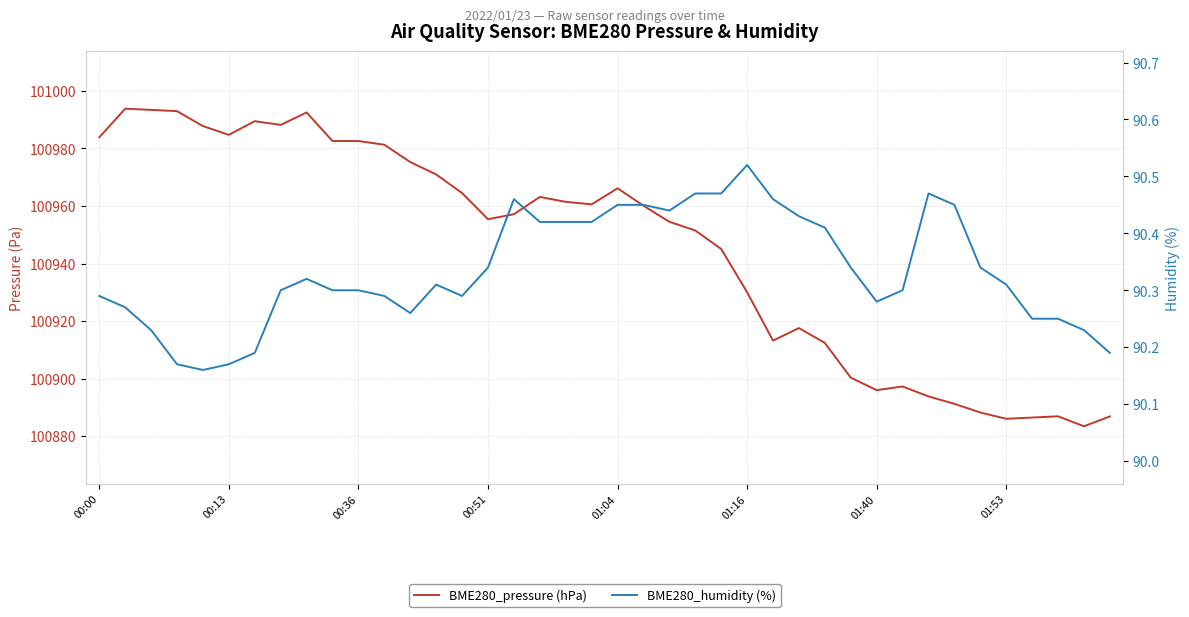

What is the label of the 3rd point from the right?

37